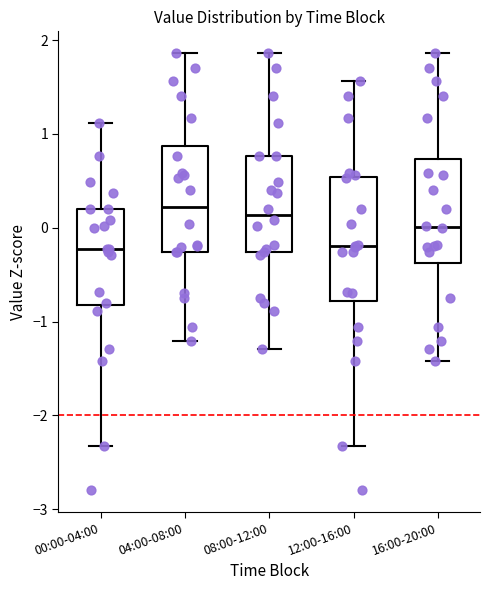

Reading left to right, read every box against the y-axis: the position of its median line, the range the box covers, and the ends of its whiskers. The values are not printed on the chart, so give them approximately, as read against the axis.

00:00-04:00: median -0.2, box -0.8 to 0.2, whiskers -2.3 to 1.1
04:00-08:00: median 0.2, box -0.3 to 0.9, whiskers -1.2 to 1.9
08:00-12:00: median 0.1, box -0.3 to 0.8, whiskers -1.3 to 1.9
12:00-16:00: median -0.2, box -0.8 to 0.5, whiskers -2.3 to 1.6
16:00-20:00: median 0.0, box -0.4 to 0.7, whiskers -1.4 to 1.9